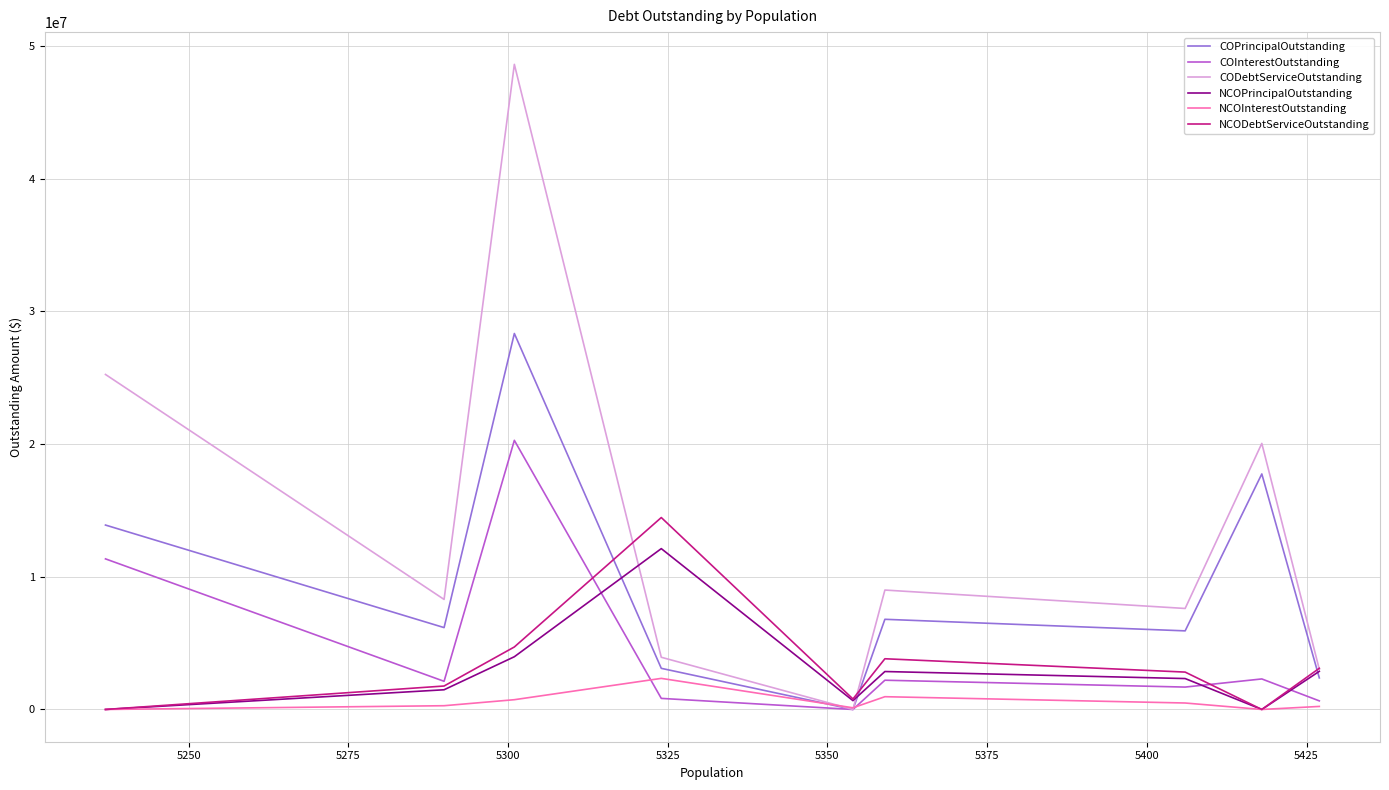

Which series has the largest total across all categories?

CODebtServiceOutstanding